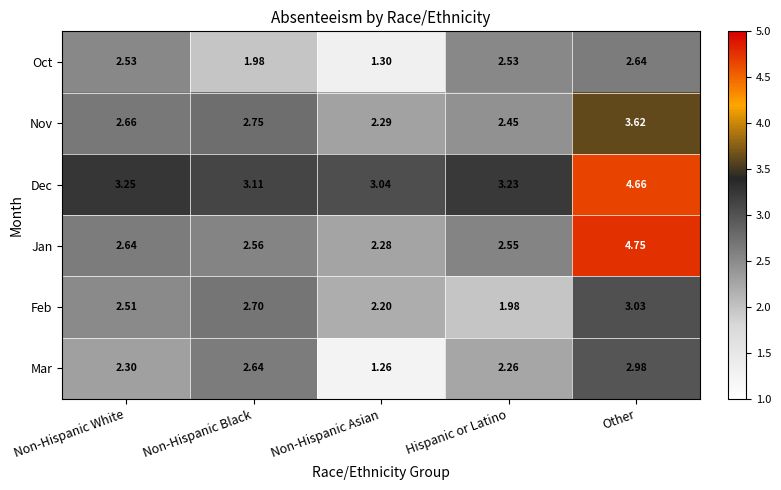

Between Non-Hispanic White and Hispanic or Latino, which series saw the biggest shift?

Feb